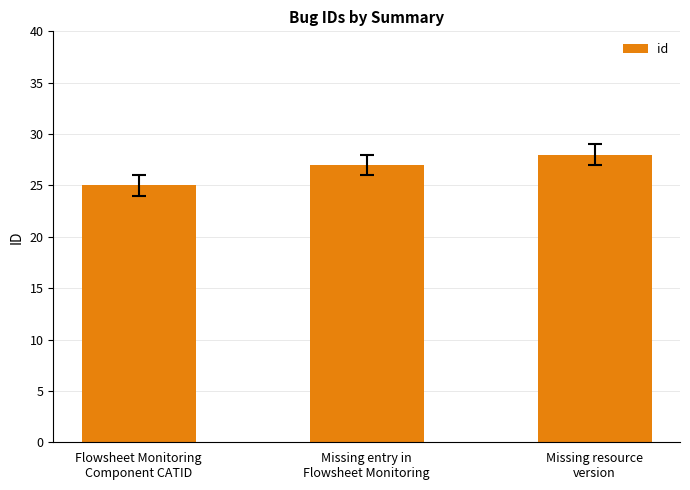

How many values are between 25 and 28?

3